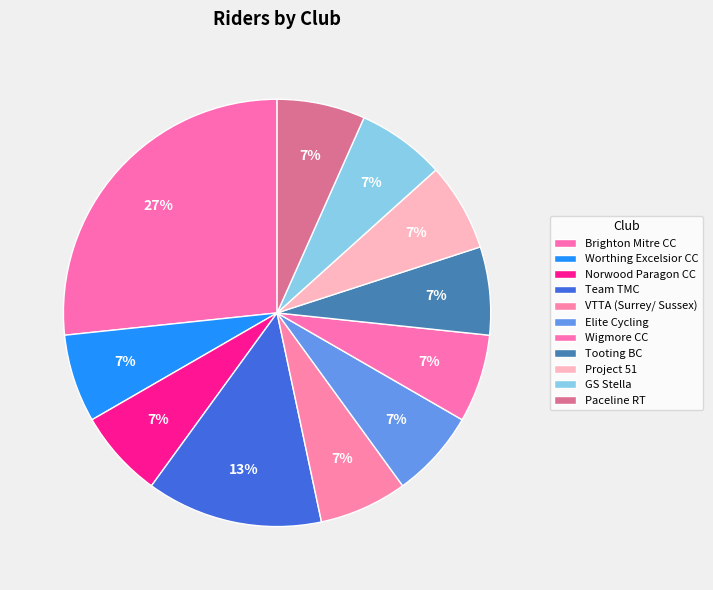

To the nearest percent, what percentage of the pie is Project 51?

7%